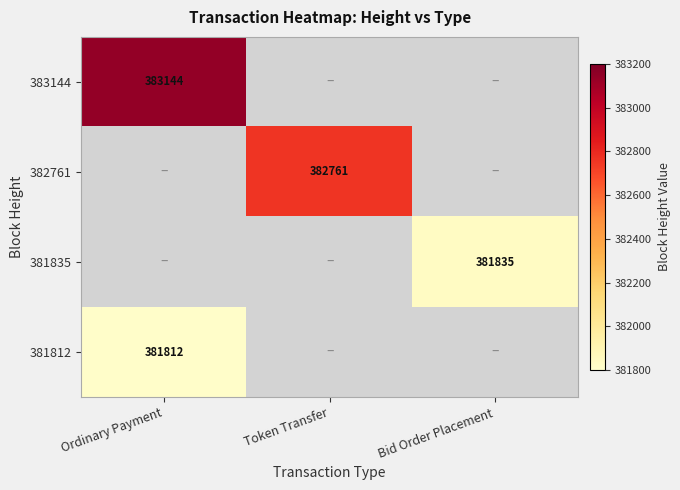

True or false: 382761 has a value of 625485 at Token Transfer.

False